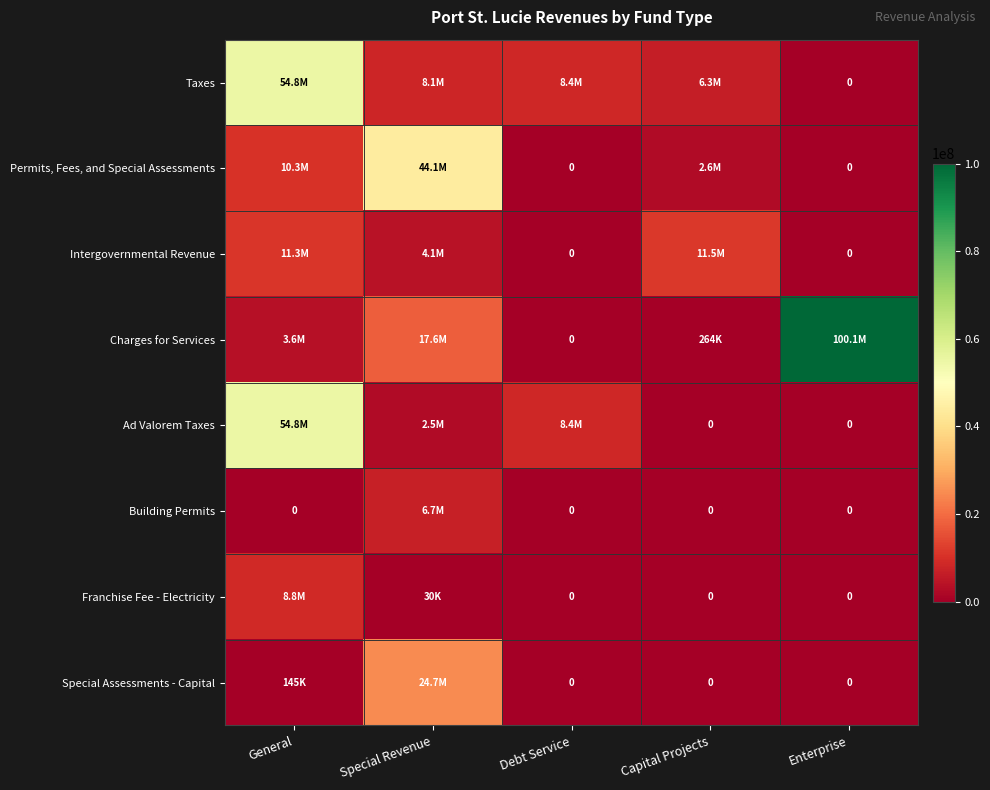

How many positive values does the Taxes series have?

4